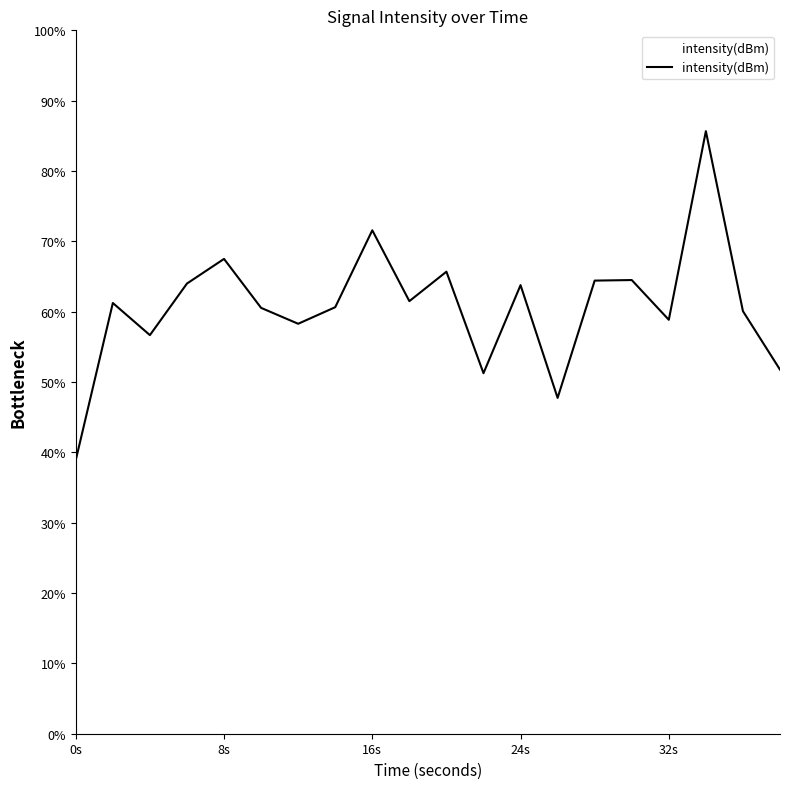

Does the chart display data point markers on the line(s)?

No